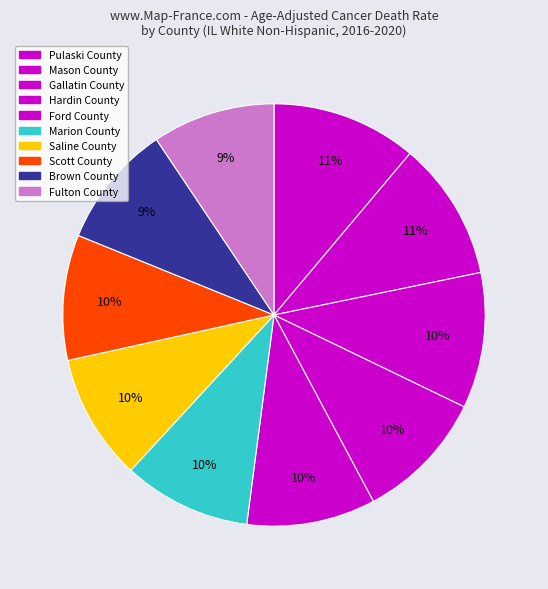

What is the ratio of the value at Gallatin County to the value at Saline County?

1.1